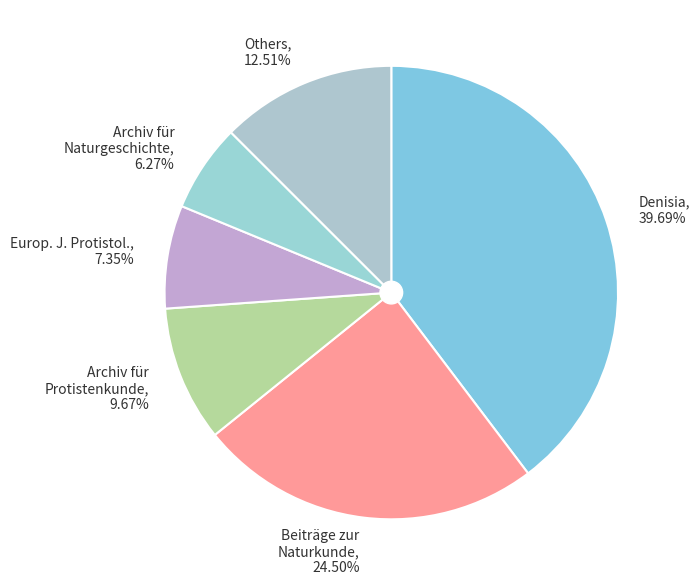

Is there a majority slice in this chart?

No